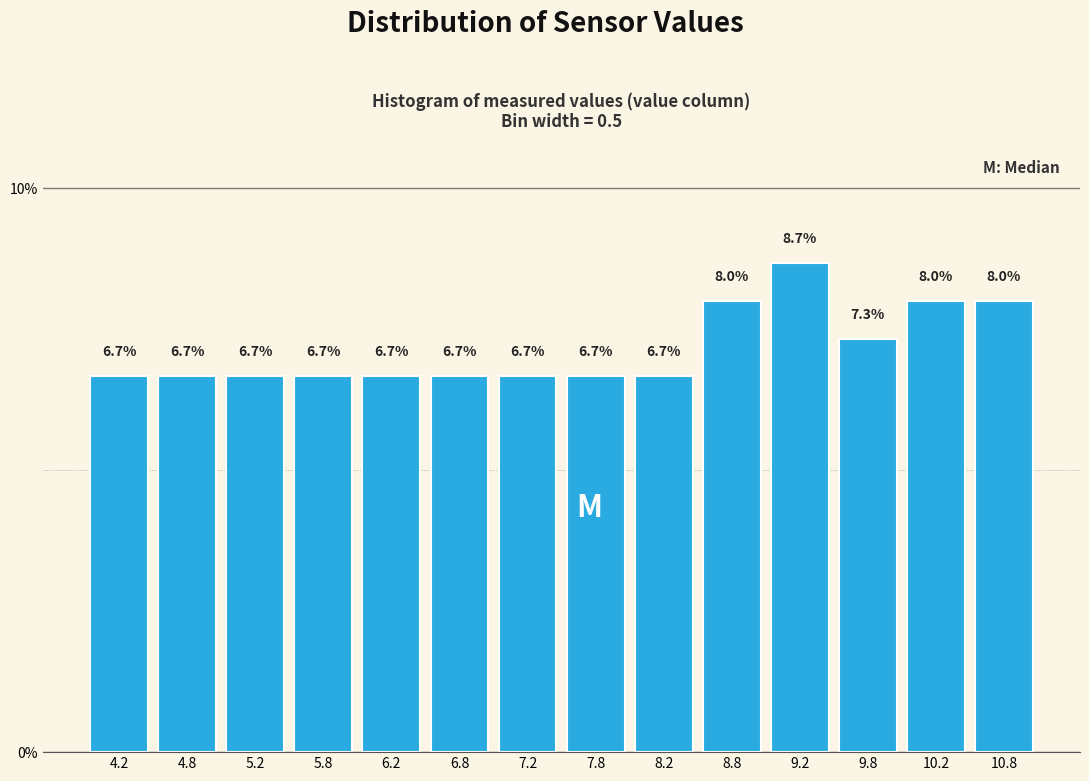

How tall is the bar that spans 8.0 to 8.5 on the x-axis?

6.7